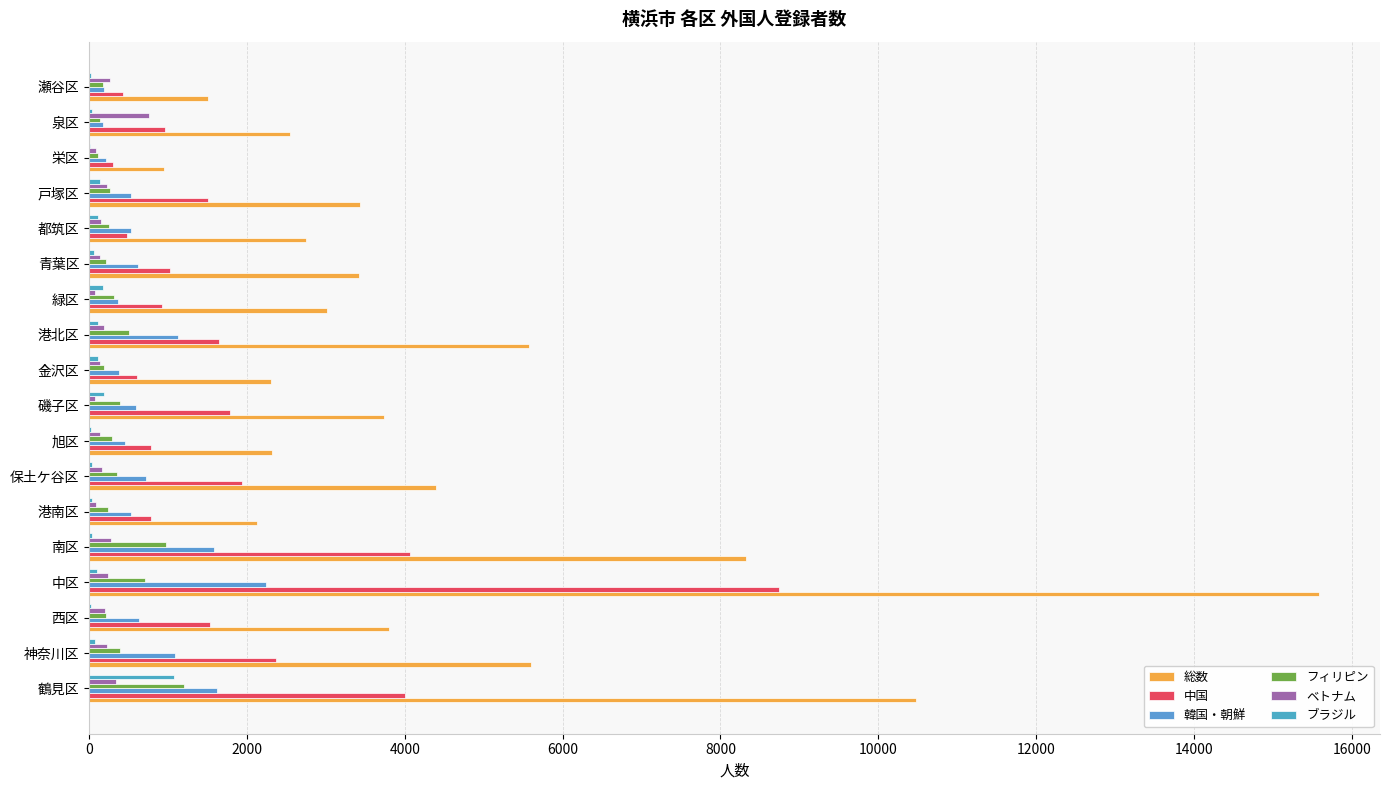

Count the number of data series in this chart.

6